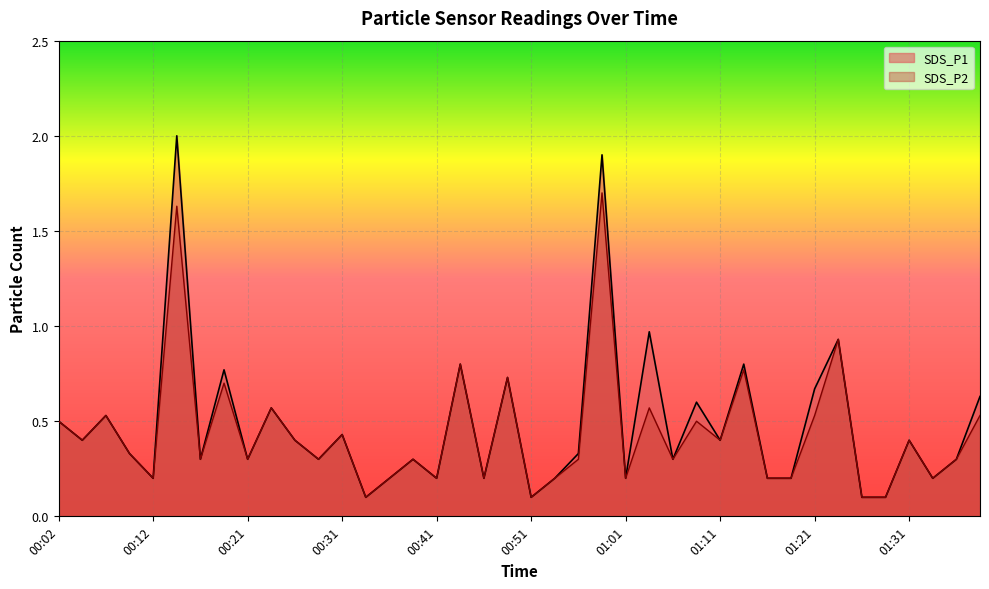

Which category has the highest value across all series?

00:14